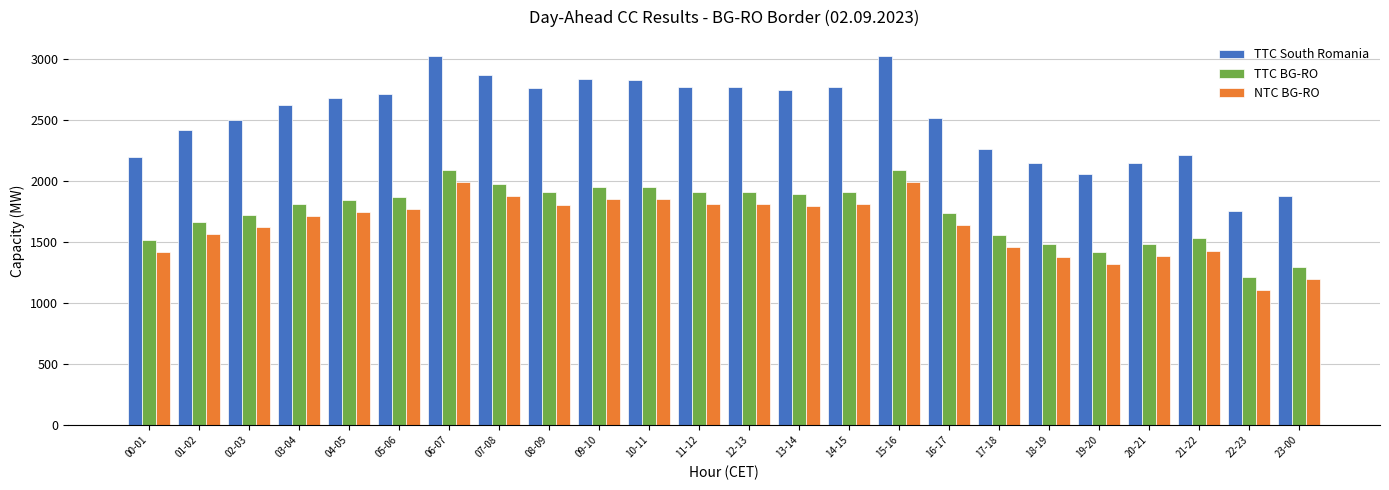

How many bars are there in total?

72